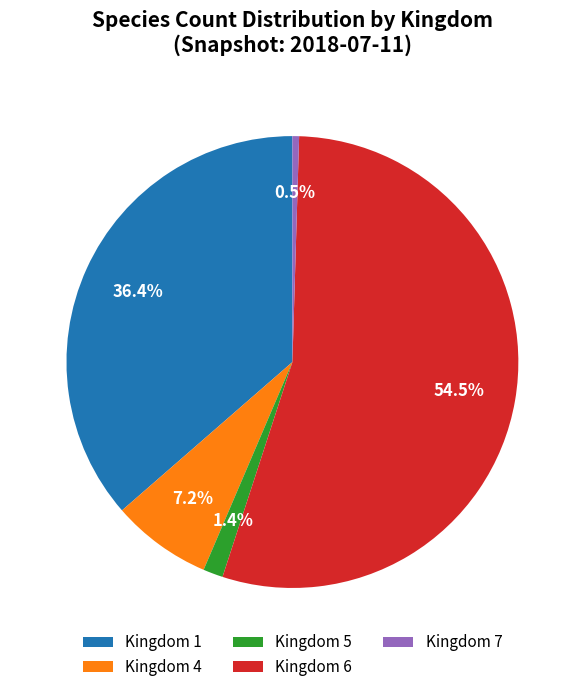

How many segments does this pie chart have?

5